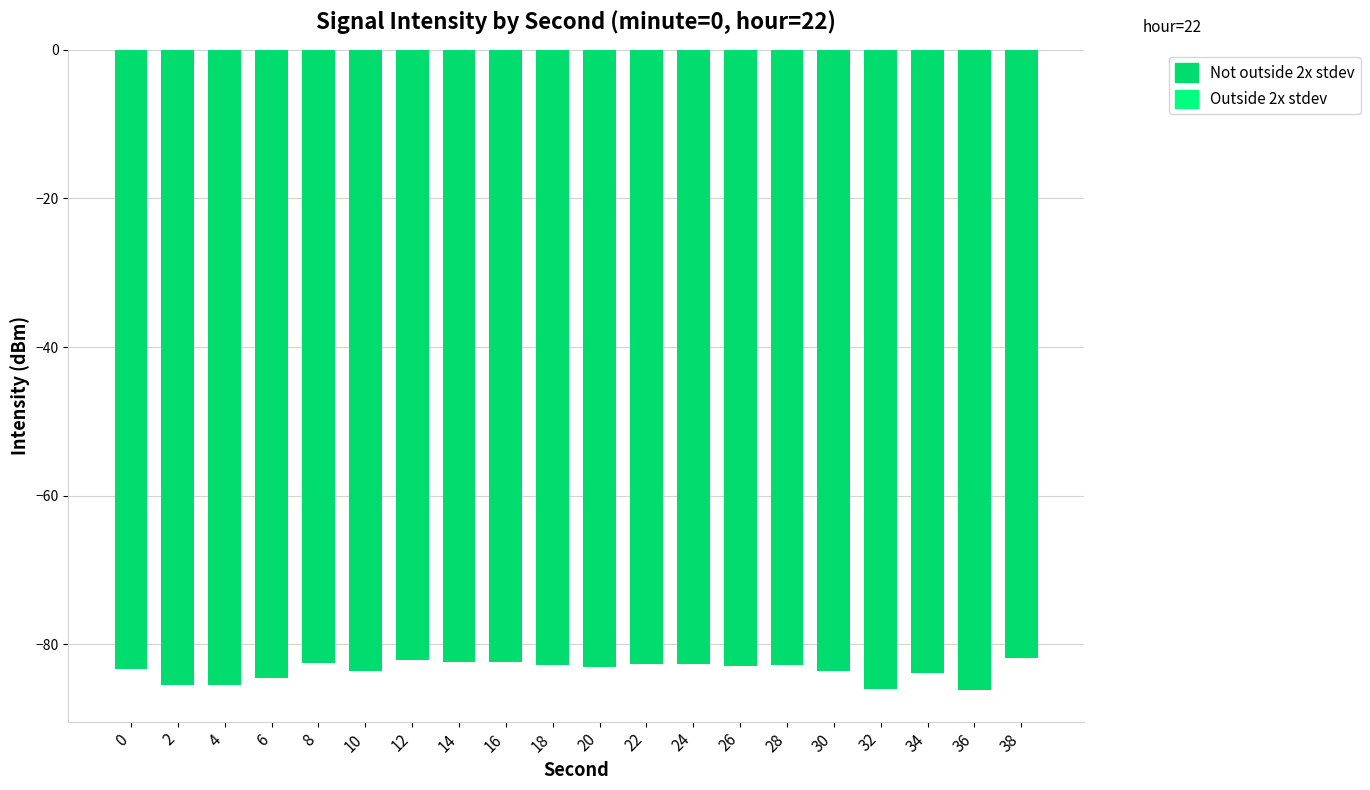

What is the smallest value displayed?

-86.1